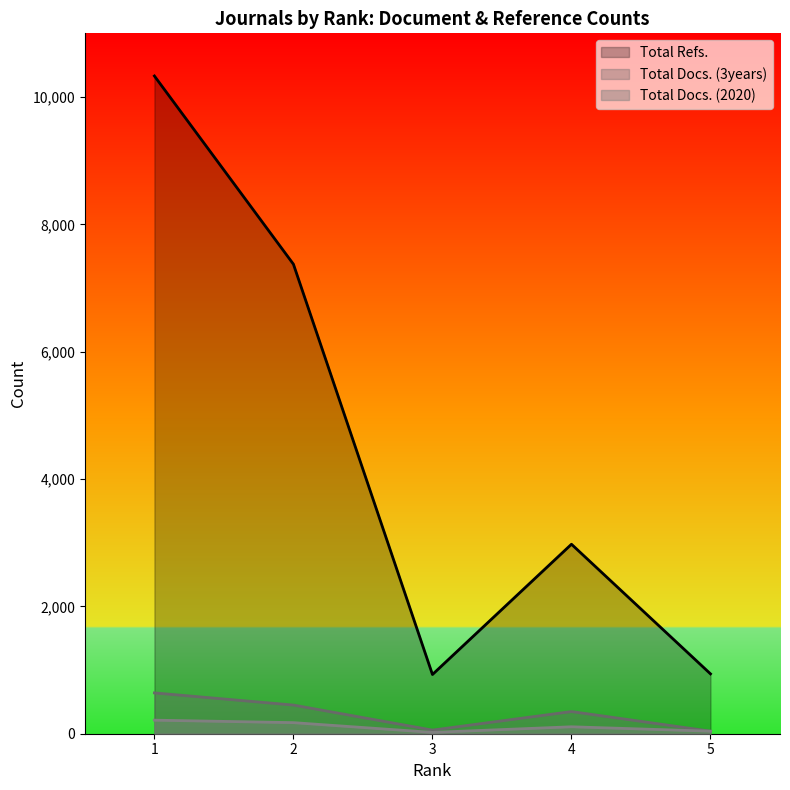

What is the minimum value shown in the chart?

21